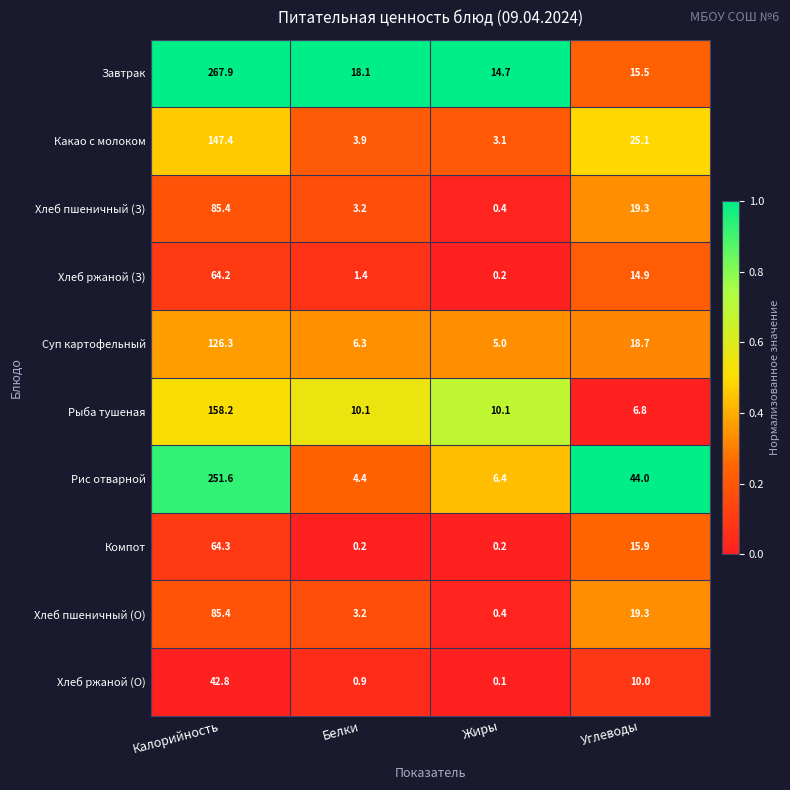

Which category has the lowest value across all series?

Жиры